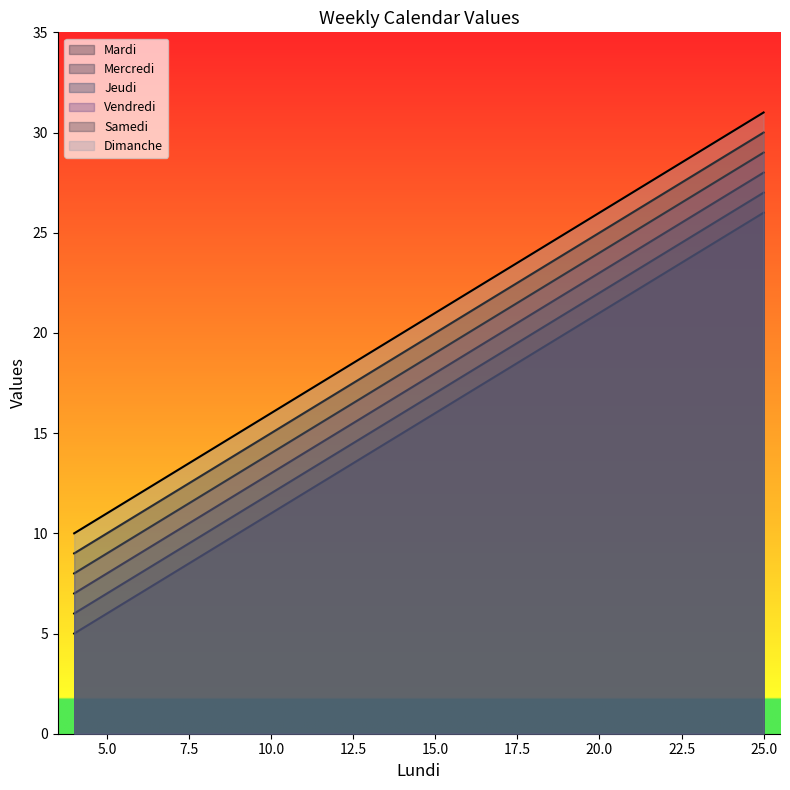

True or false: Mardi and Jeudi intersect in this chart.

False